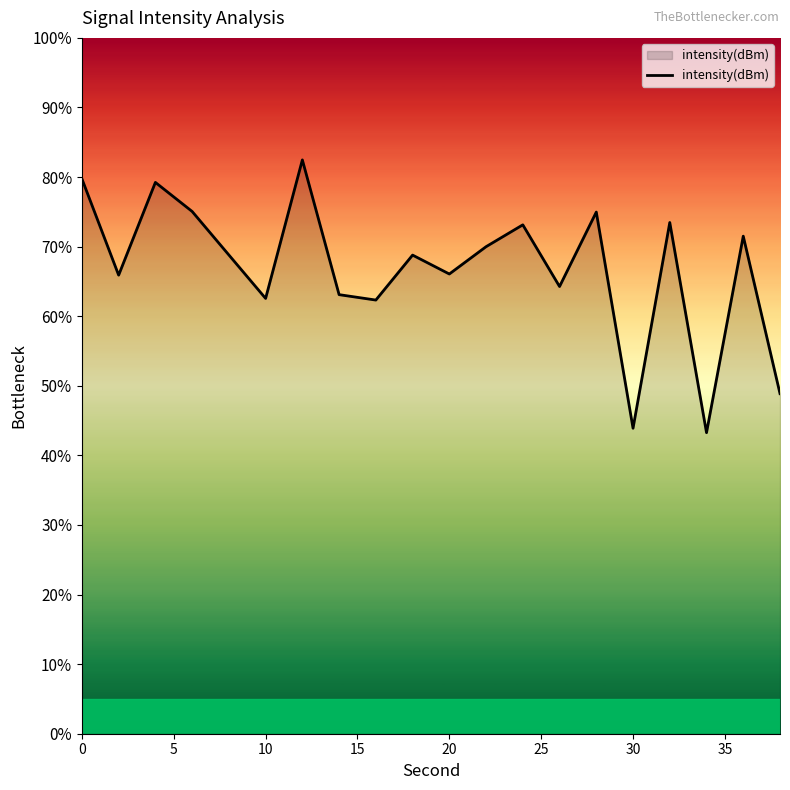

What is the smallest value displayed?

43.3